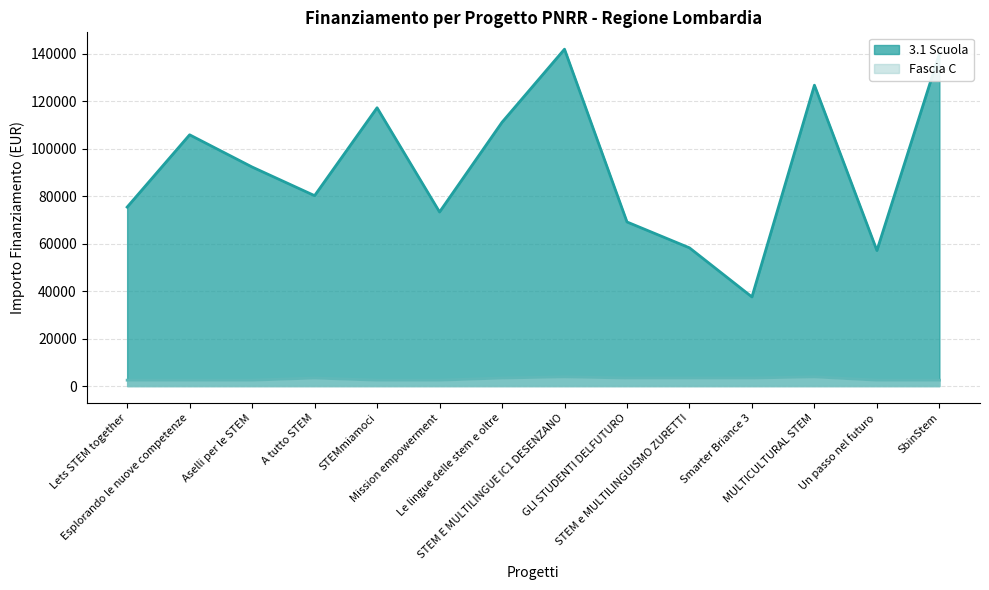

At which category is the sum across all series the highest?

STEM E MULTILINGUE IC1 DESENZANO